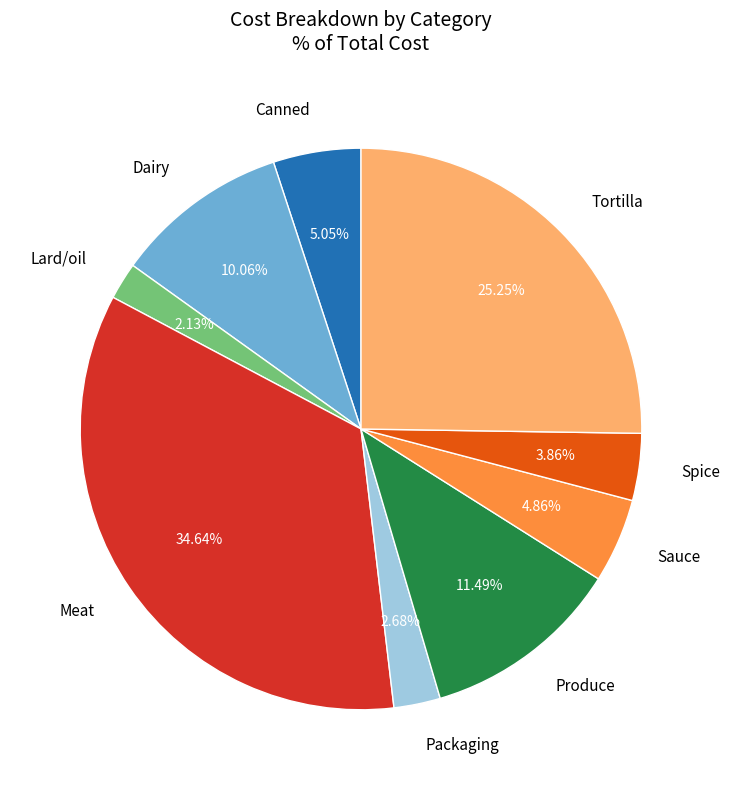

Do Meat and Tortilla together represent more than half of the pie?

Yes